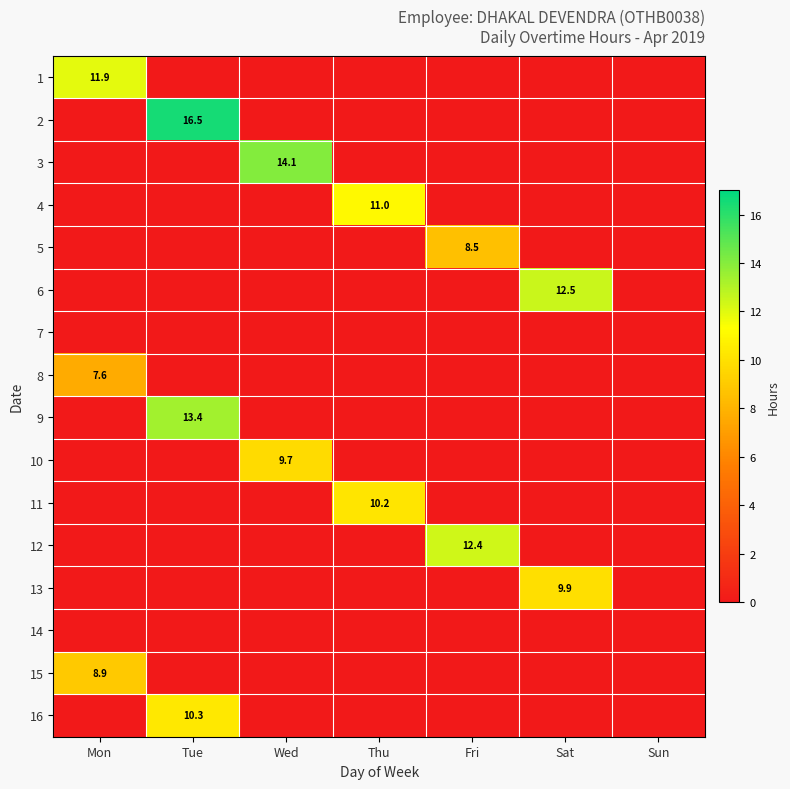

Is it true that 11 equals 7.1 at Thu?

False